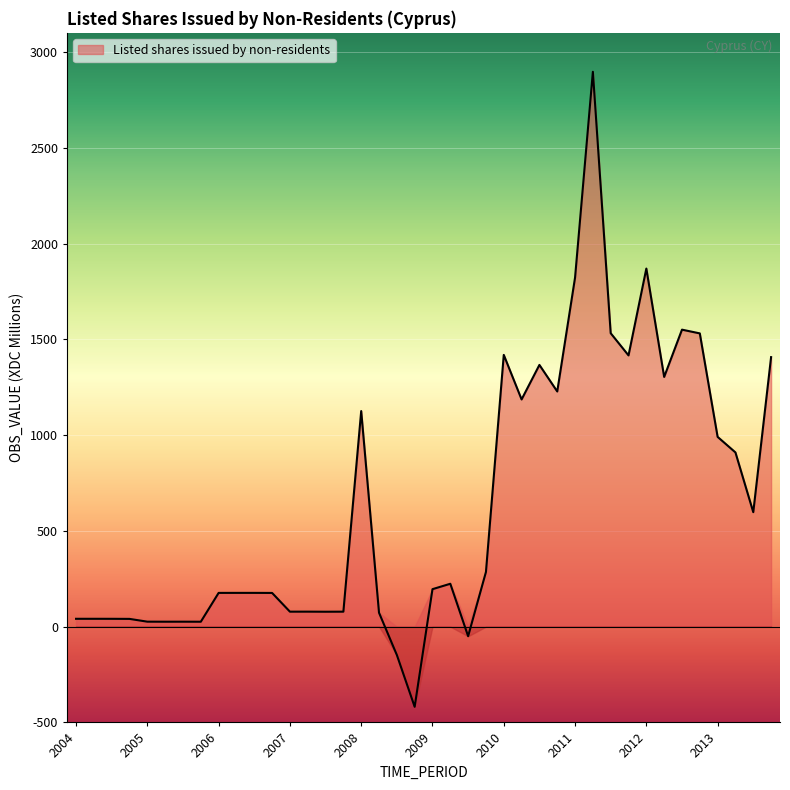

How many points are lower than both their immediate neighbors (excluding endpoints)?

11